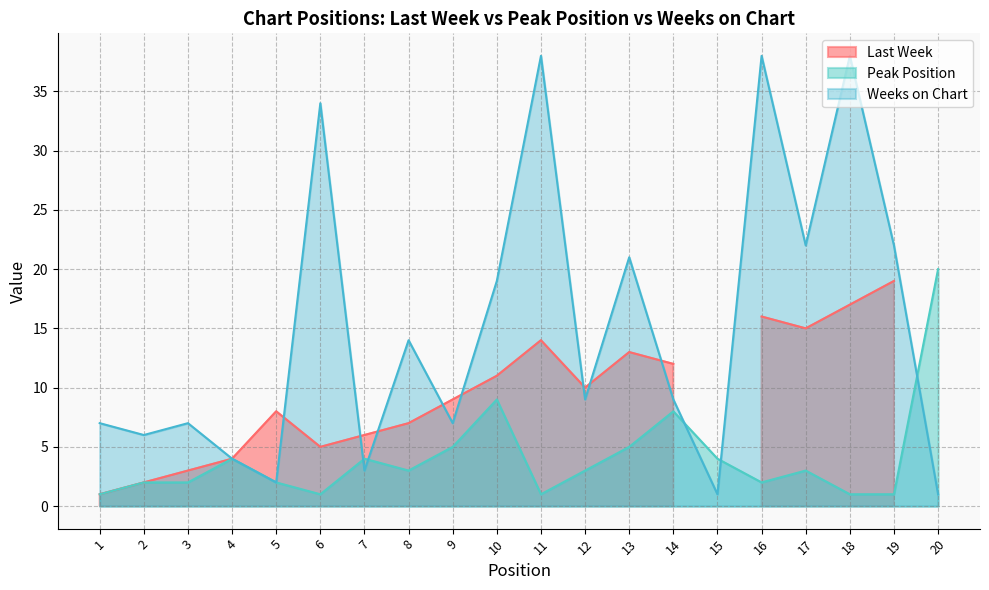

How many interior local peaks does the Peak Position series have?

5